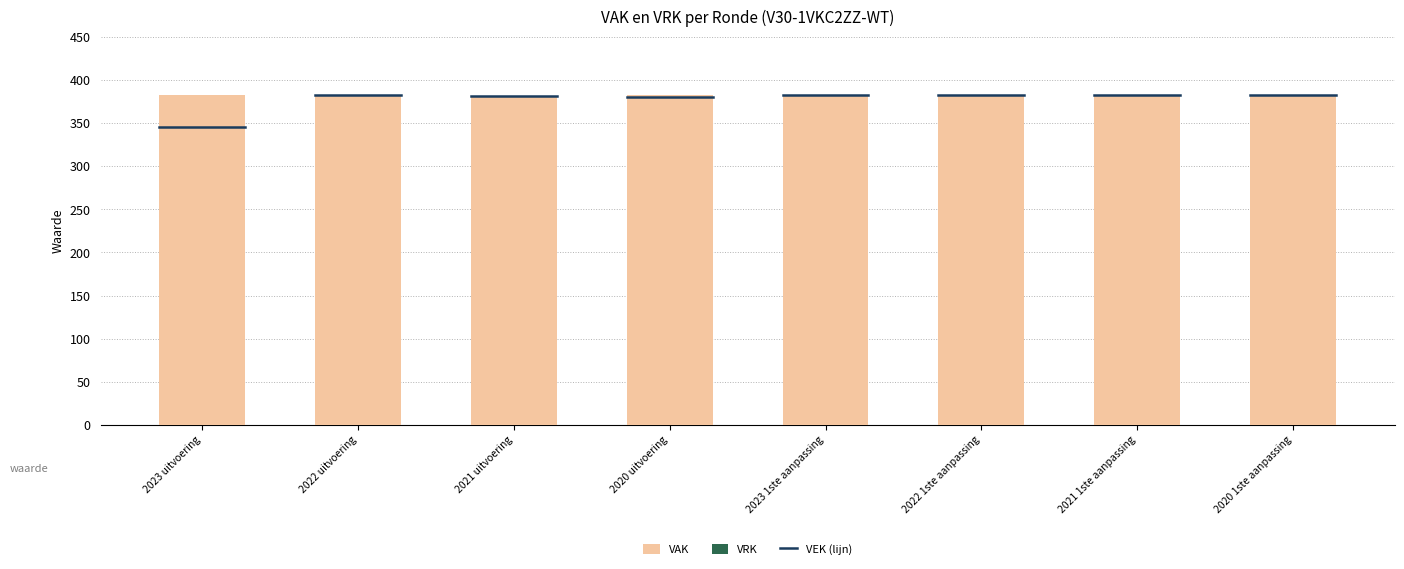

How many distinct data groups are displayed?

1